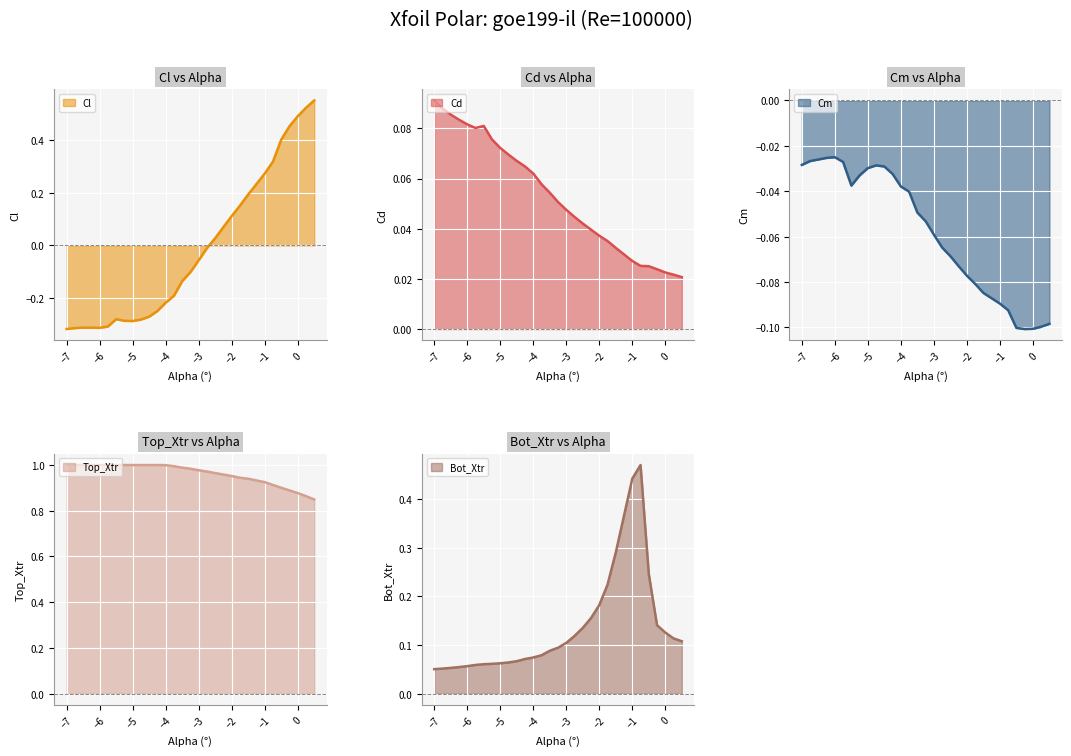

Where is the first local maximum for Cm?

-6.0